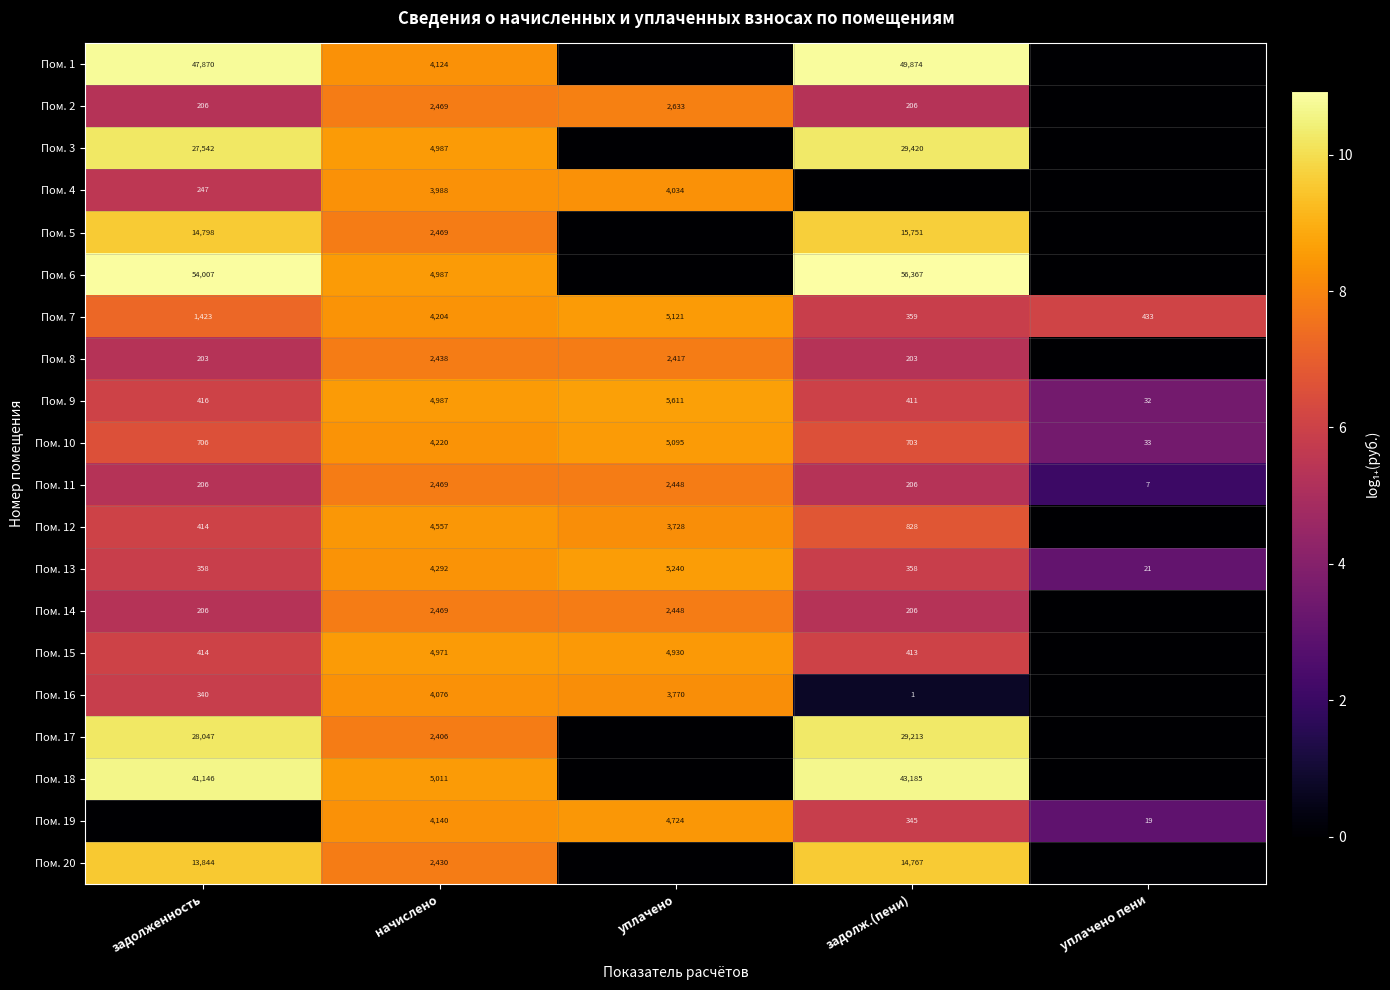

The value of Пом. 12 at задолженность is 414. True or false?

True